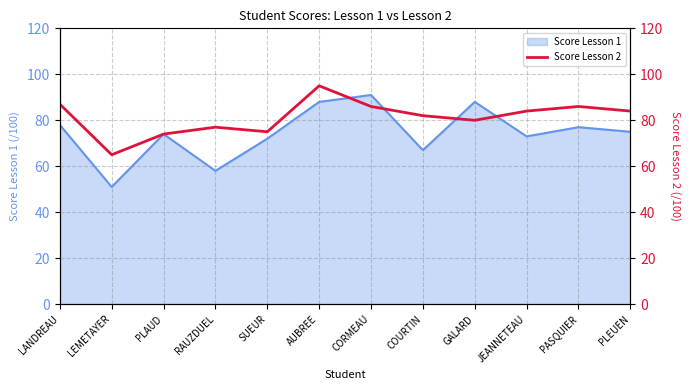

Is it true that Score Lesson 1 equals 121 at SUEUR?

False